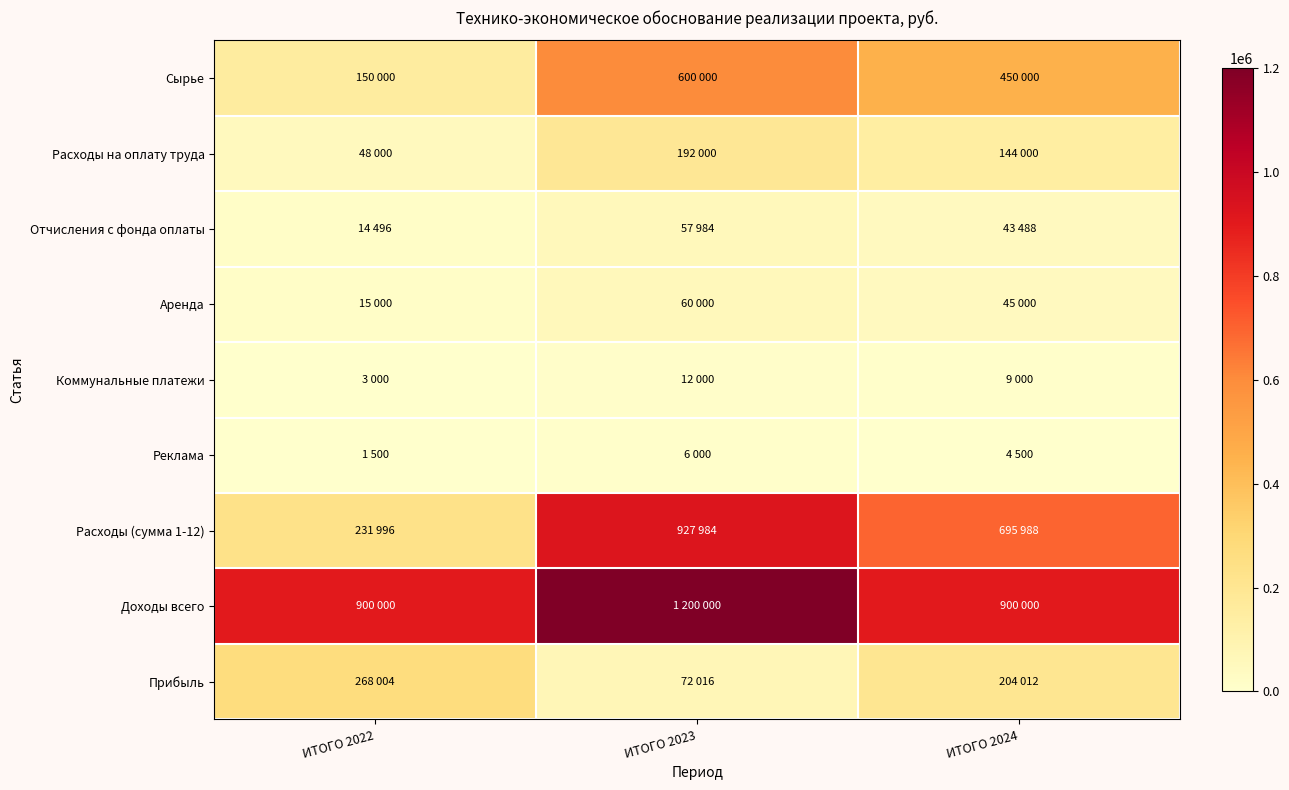

Rank the series at ИТОГО 2022 from lowest to highest value.

Реклама, Коммунальные платежи, Отчисления с фонда оплаты, Аренда, Расходы на оплату труда, Сырье, Расходы (сумма 1-12), Прибыль, Доходы всего